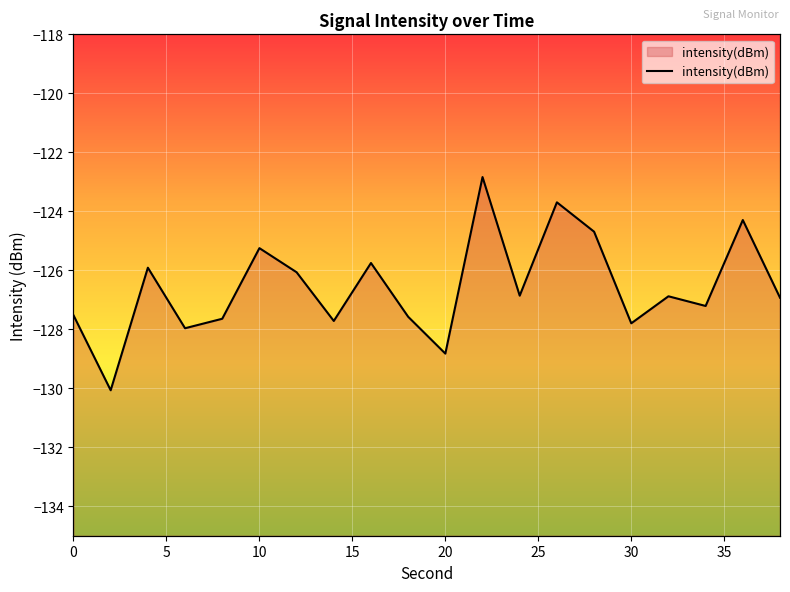

Reading left to right, what are all the values shown in this chart?

-127.5	-130.1	-125.9	-128.0	-127.6	-125.2	-126.1	-127.7	-125.8	-127.6	-128.8	-122.8	-126.9	-123.7	-124.7	-127.8	-126.9	-127.2	-124.3	-126.9